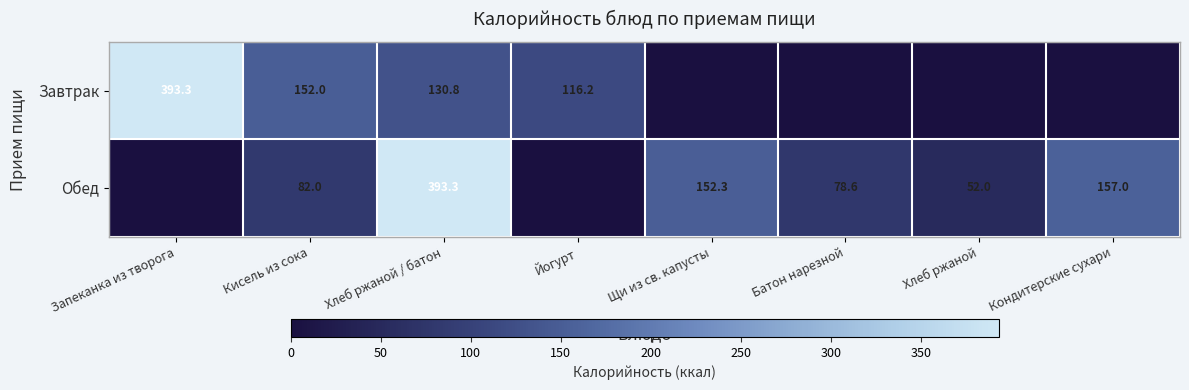

What is the total value across all series at Йогурт?

116.2